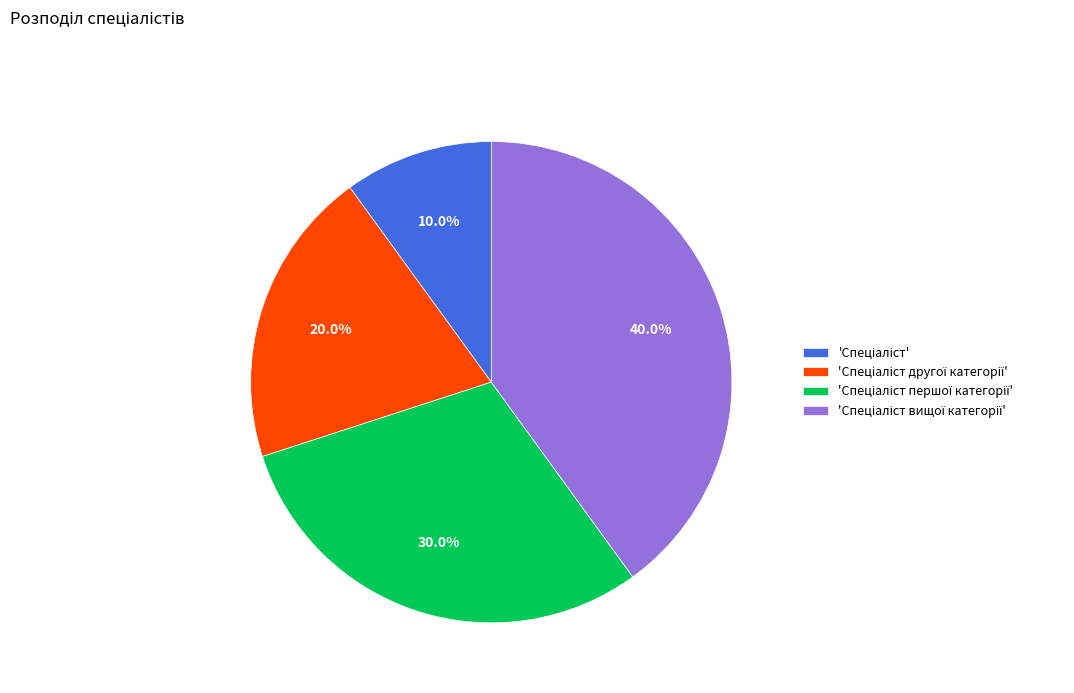

Does any single category account for the majority?

No